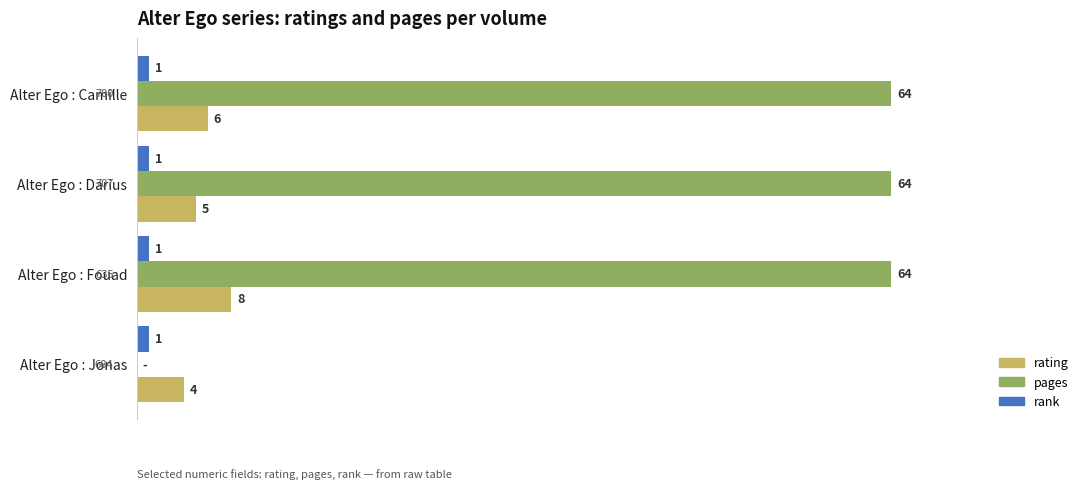

What is the greatest value displayed?

64